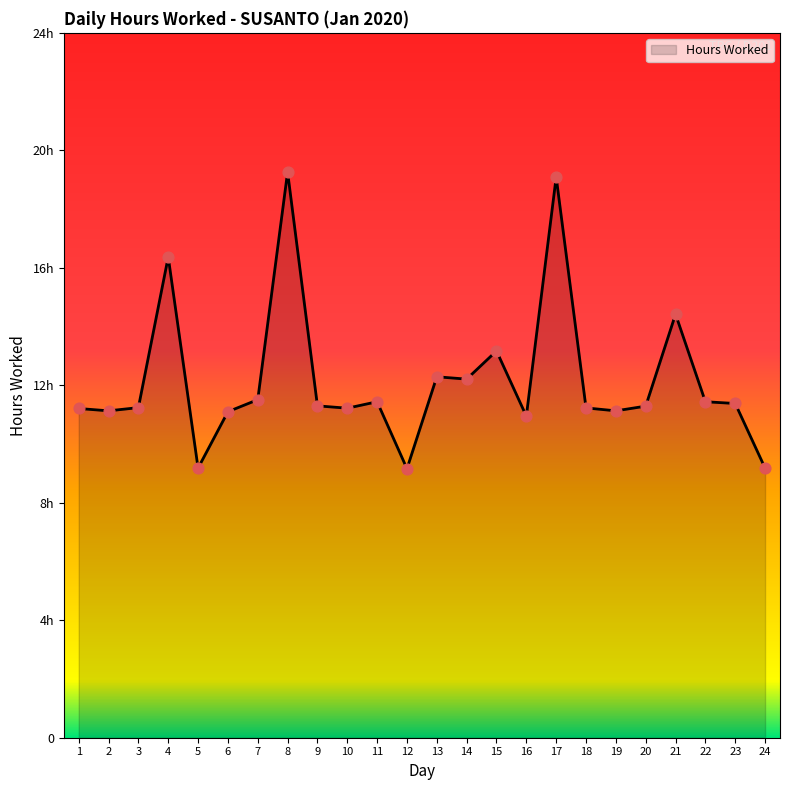

What is the change in value from 10 to 17?

+7.9